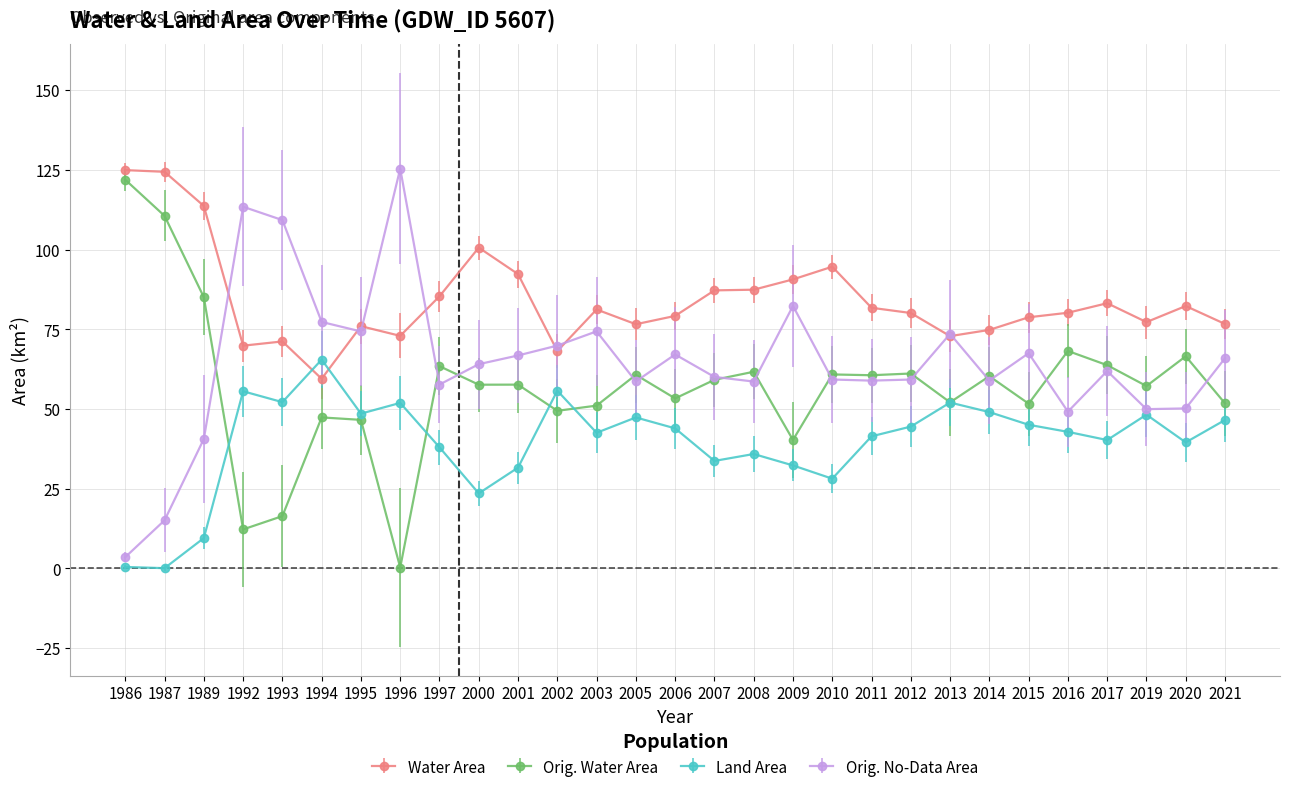

The Land Area series shows 44.5 at 2012. True or false?

True